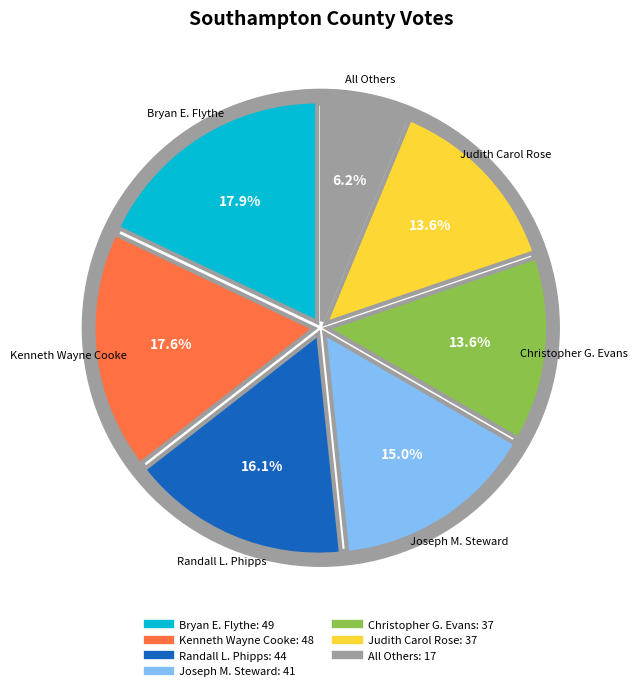

To the nearest percent, what is the difference between the largest and smallest slice percentages?

12%